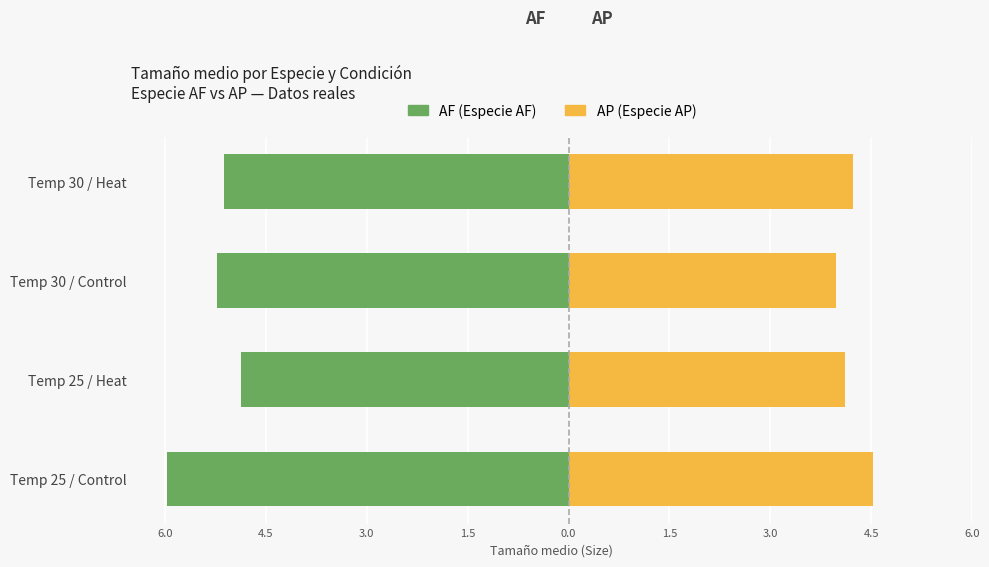

What is the value of the AF (Especie AF) bar at the 4th from the left?

-5.1